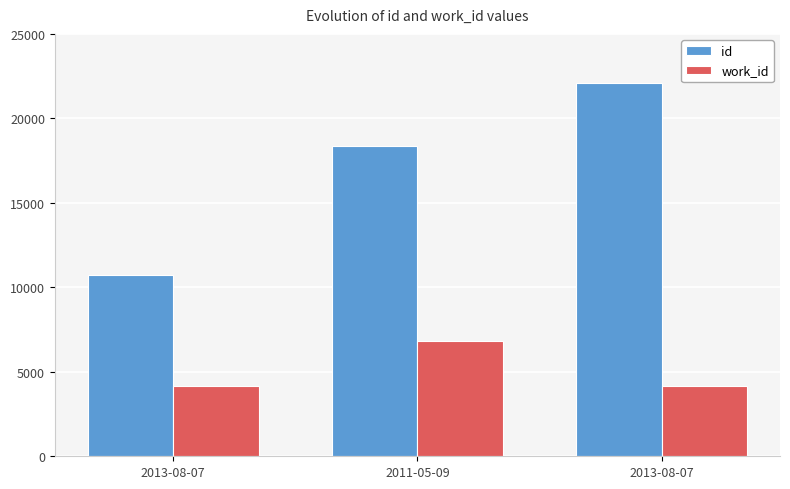

What are all the series names shown in the legend?

id, work_id